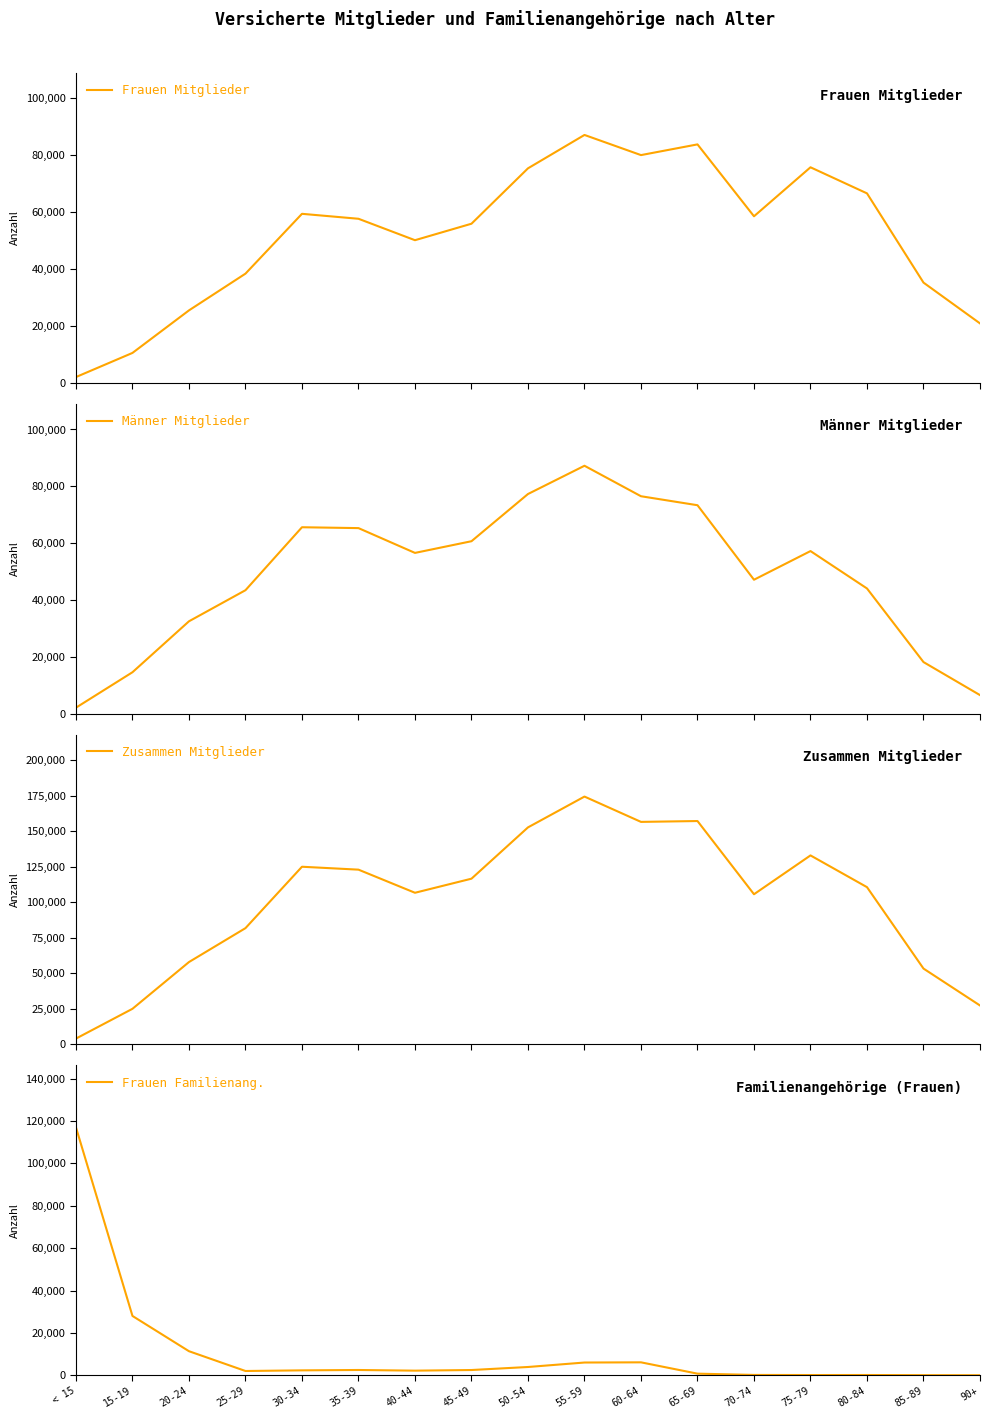

Which category has the highest value in the Zusammen Mitglieder series?

55-59